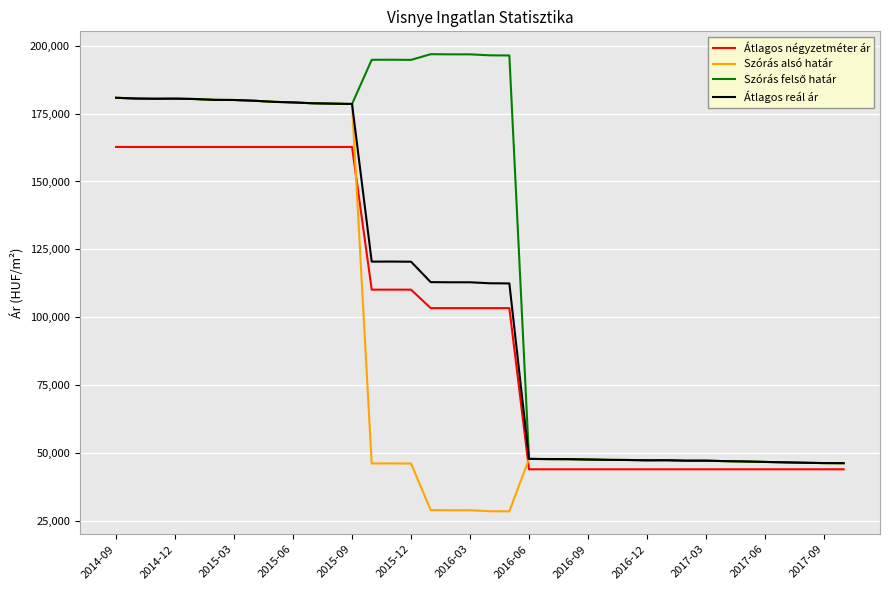

What is the maximum value for Átlagos reál ár?

180830